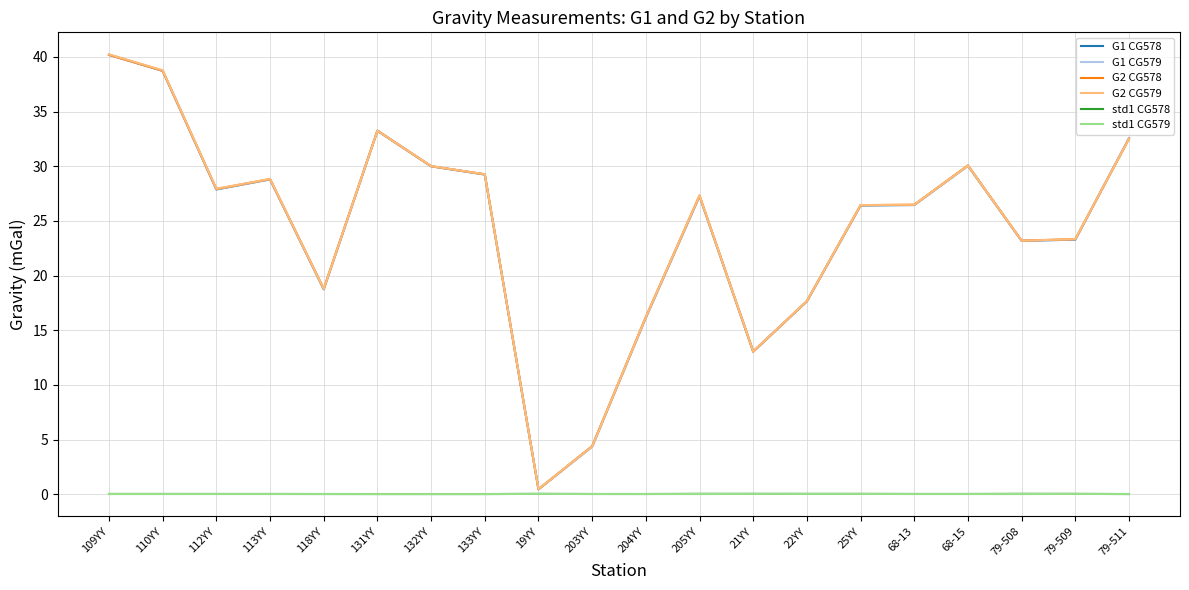

Which series has the widest spread of values?

G2 CG579